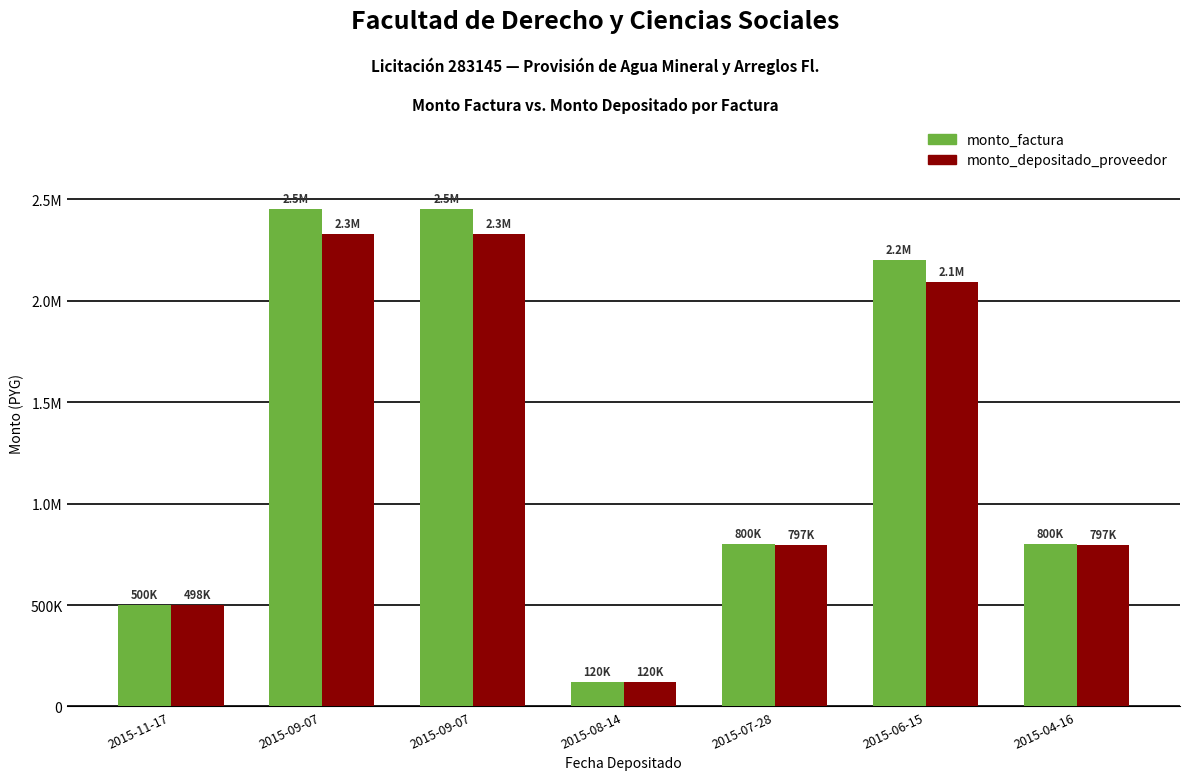

What is the greatest value displayed?

2450000